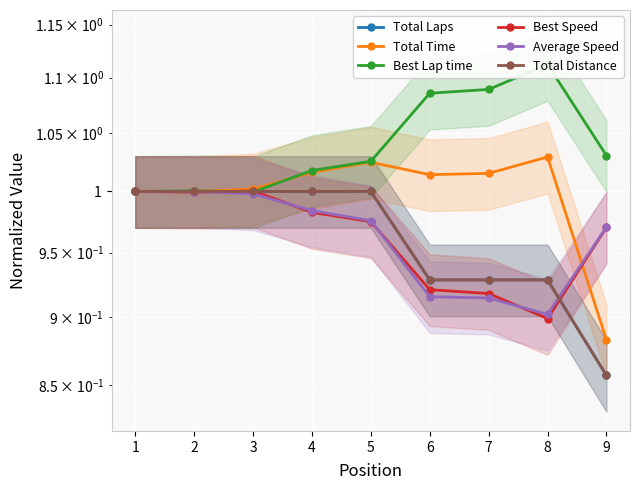

True or false: Total Distance has a value of 1.0 at 2.

True